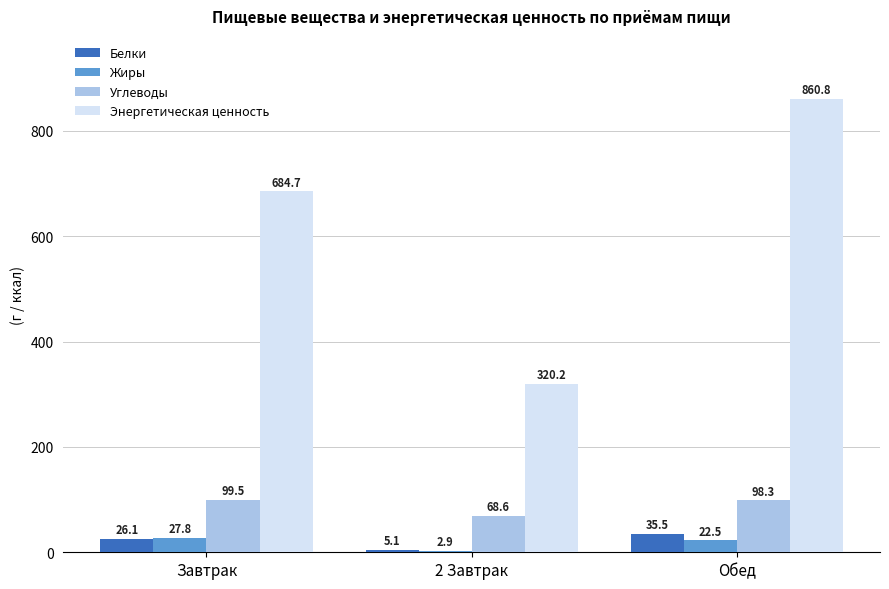

What is the approximate value of Белки at Обед?

35.5